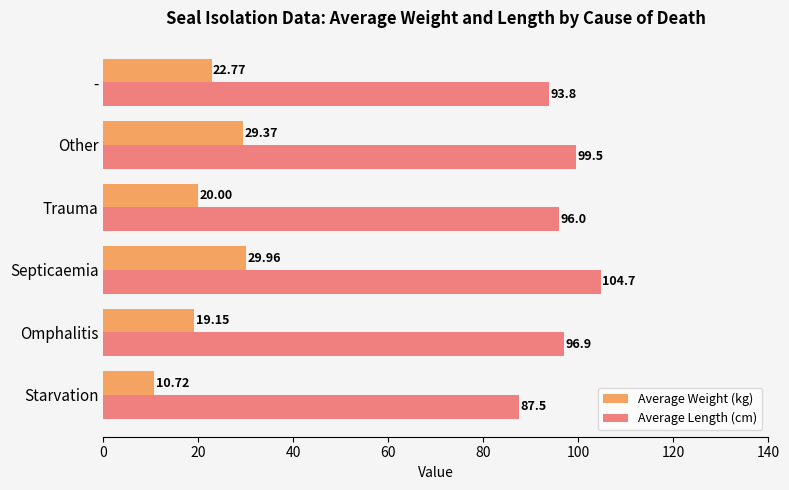

Which series changed the most between Septicaemia and Trauma?

Average Weight (kg)